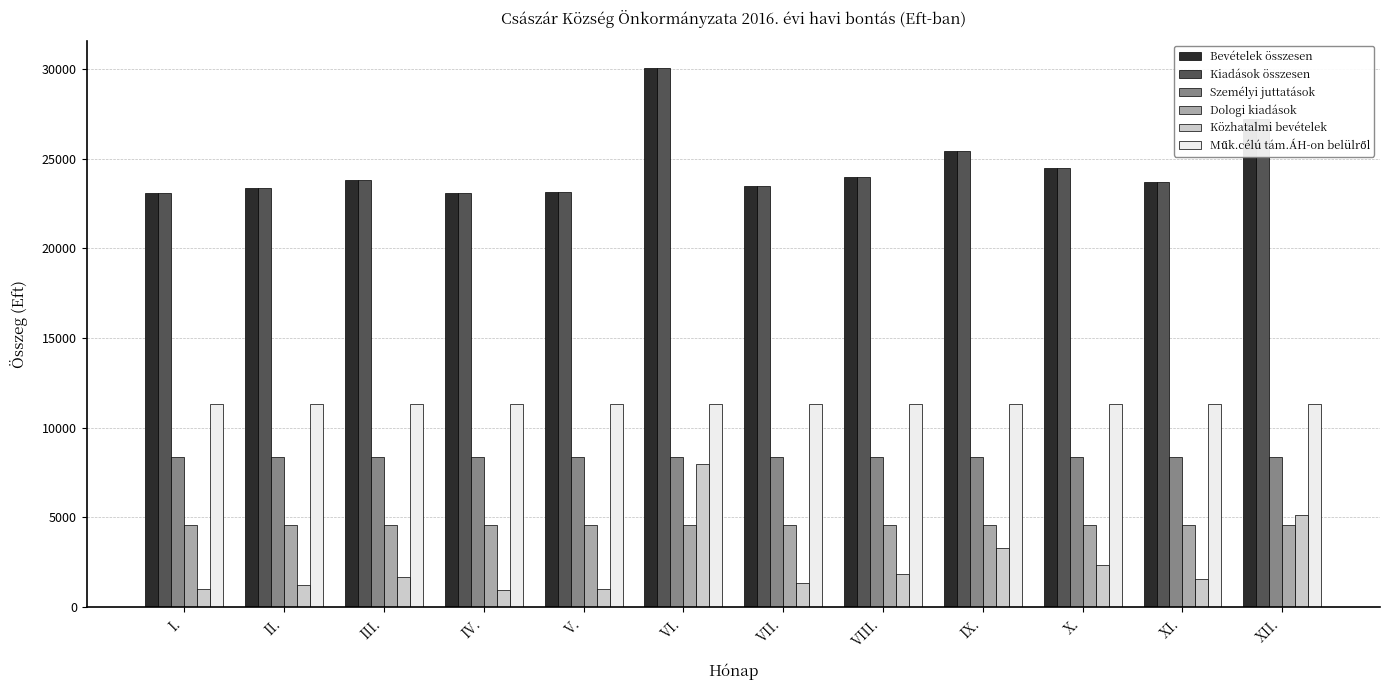

At how many categories does at least one series exceed 9520?

12